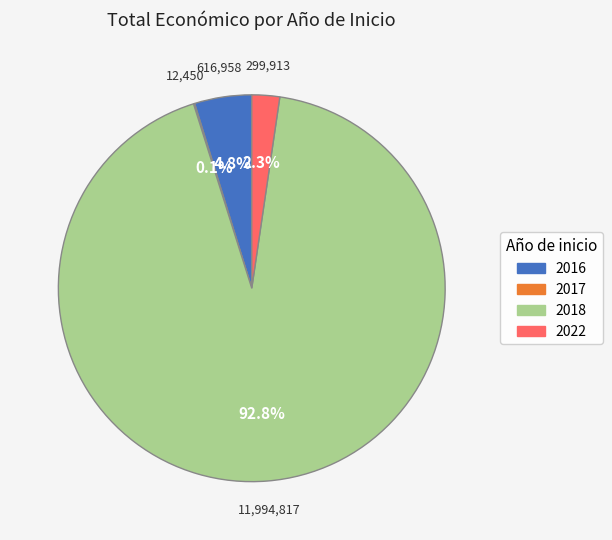

Does any single category account for the majority?

Yes